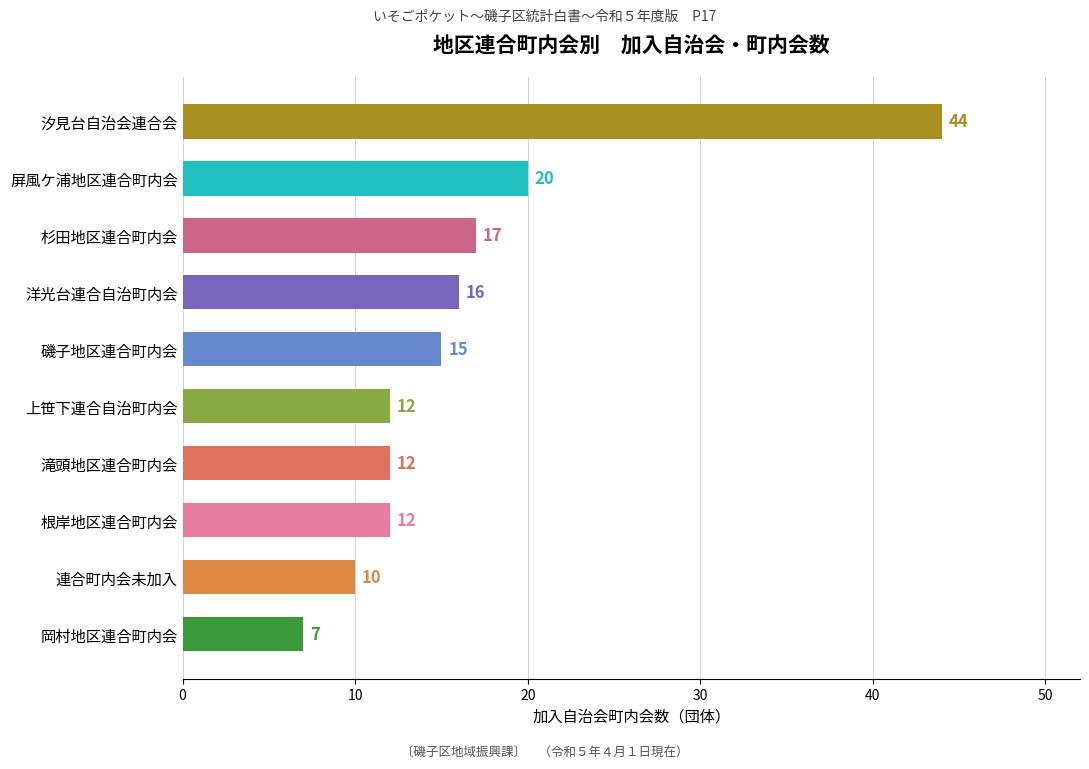

How many data points are less than 15?

5